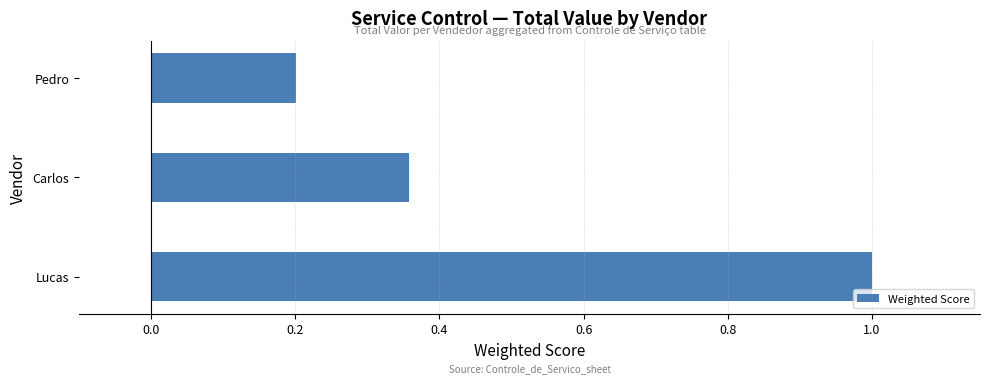

What is the maximum value shown in the chart?

1.0